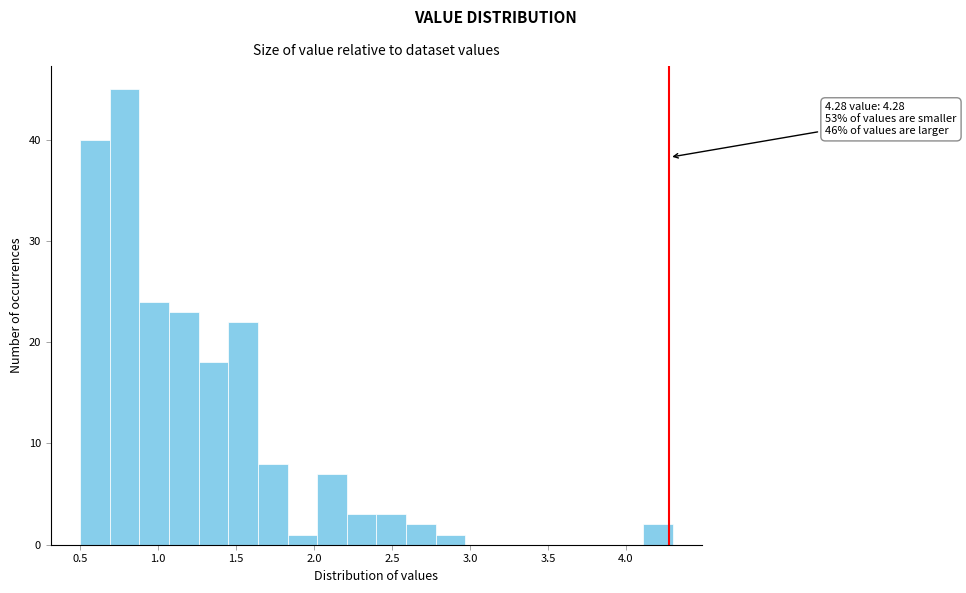

Read against the x-axis, roughly where is the centre of the tallest bar?

0.80